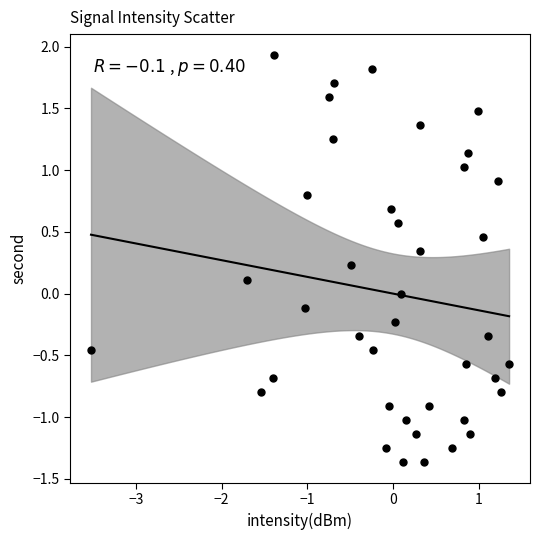

What is the range of Y values (max minus min)?

3.3